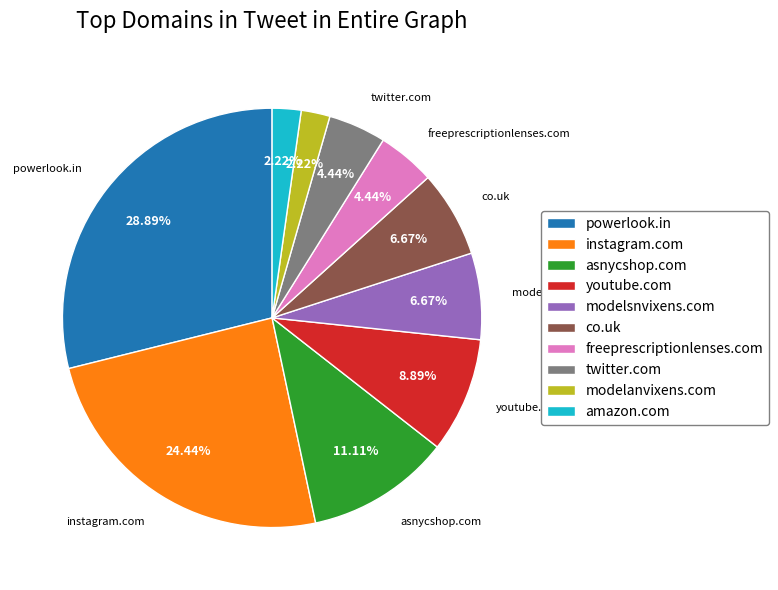

Is freeprescriptionlenses.com the majority of the pie?

No